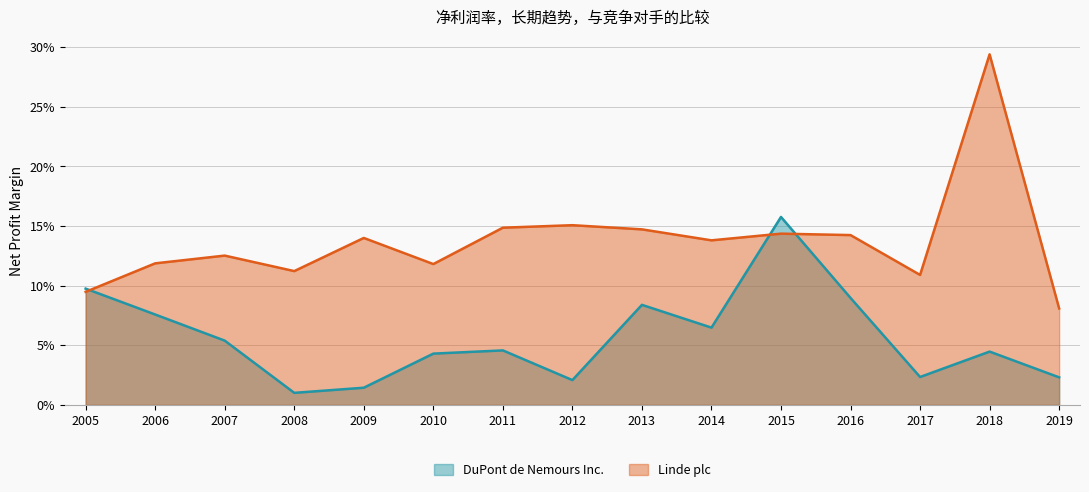

True or false: DuPont de Nemours Inc. has more than 0 points higher than both neighbors.

True